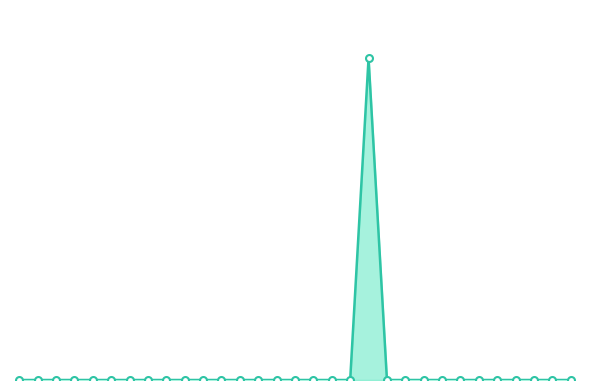

Is this an area chart (filled region under the line)?

Yes